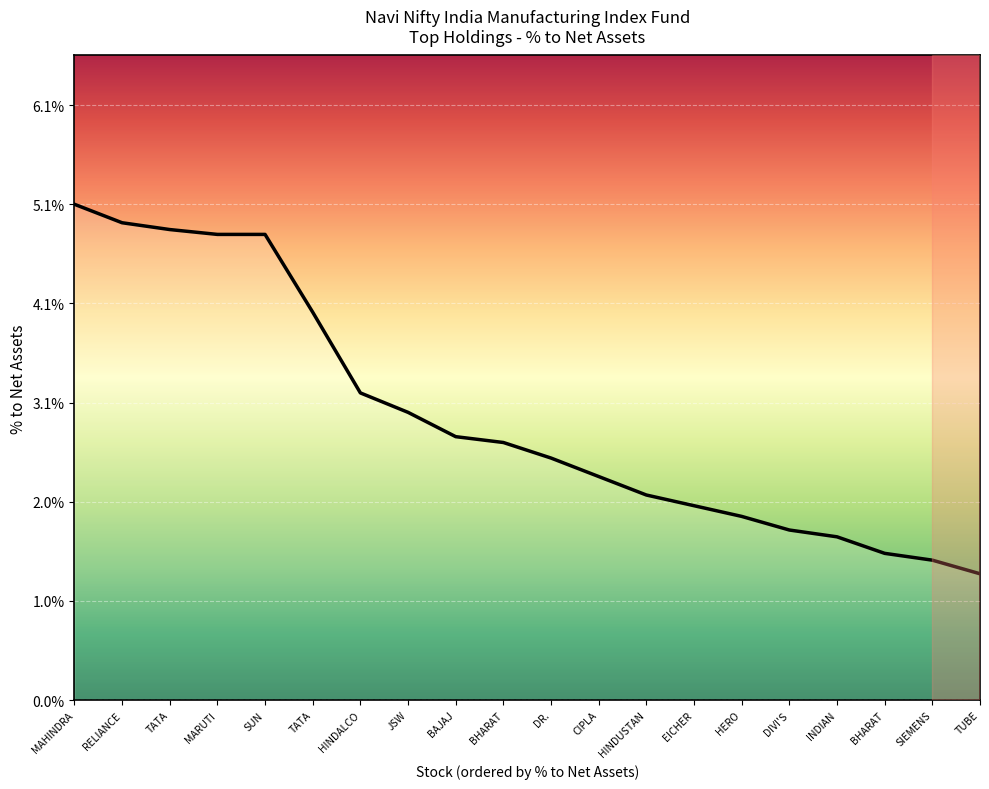

Rank the categories by value from highest to lowest.

MAHINDRA, RELIANCE, TATA, MARUTI, SUN, TATA, HINDALCO, JSW, BAJAJ, BHARAT, DR., CIPLA, HINDUSTAN, EICHER, HERO, DIVI'S, INDIAN, BHARAT, SIEMENS, TUBE